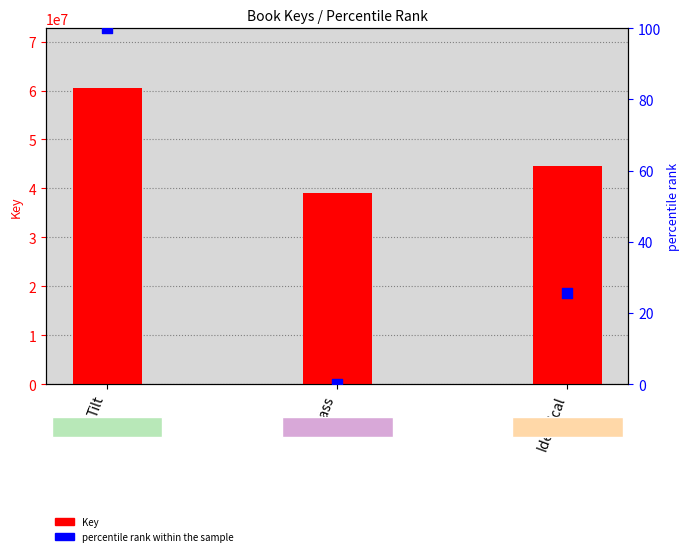

Which series reaches the maximum Y coordinate?

Key